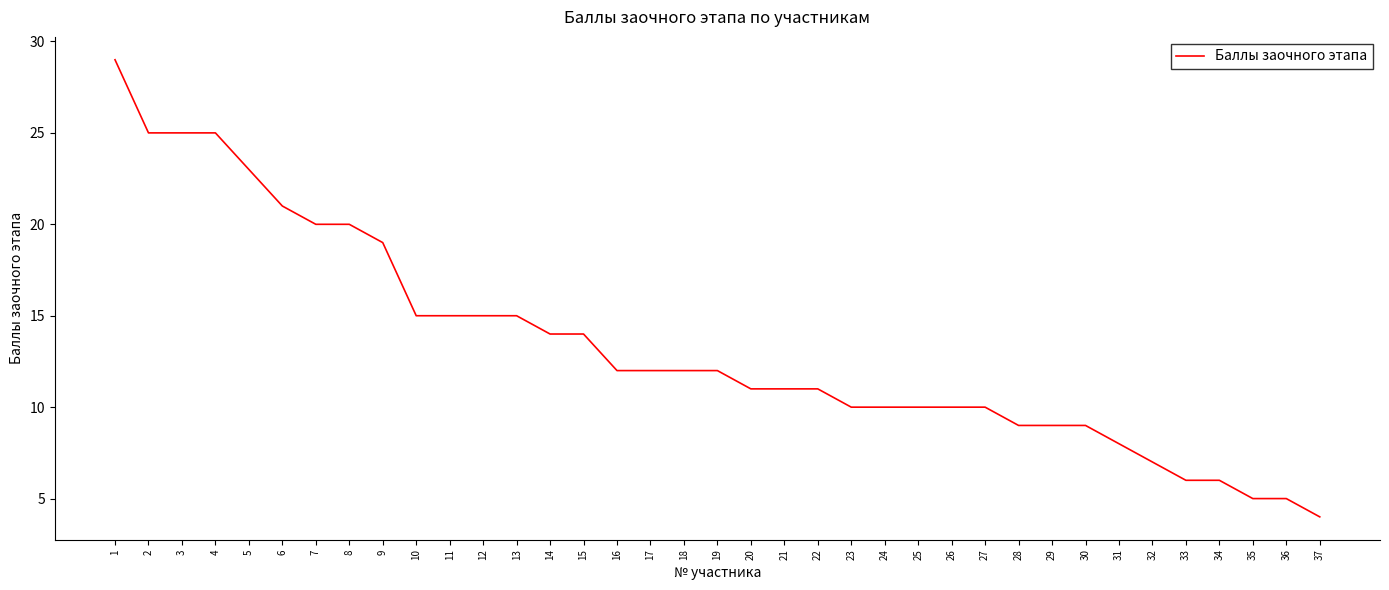

What is the smallest value displayed?

4